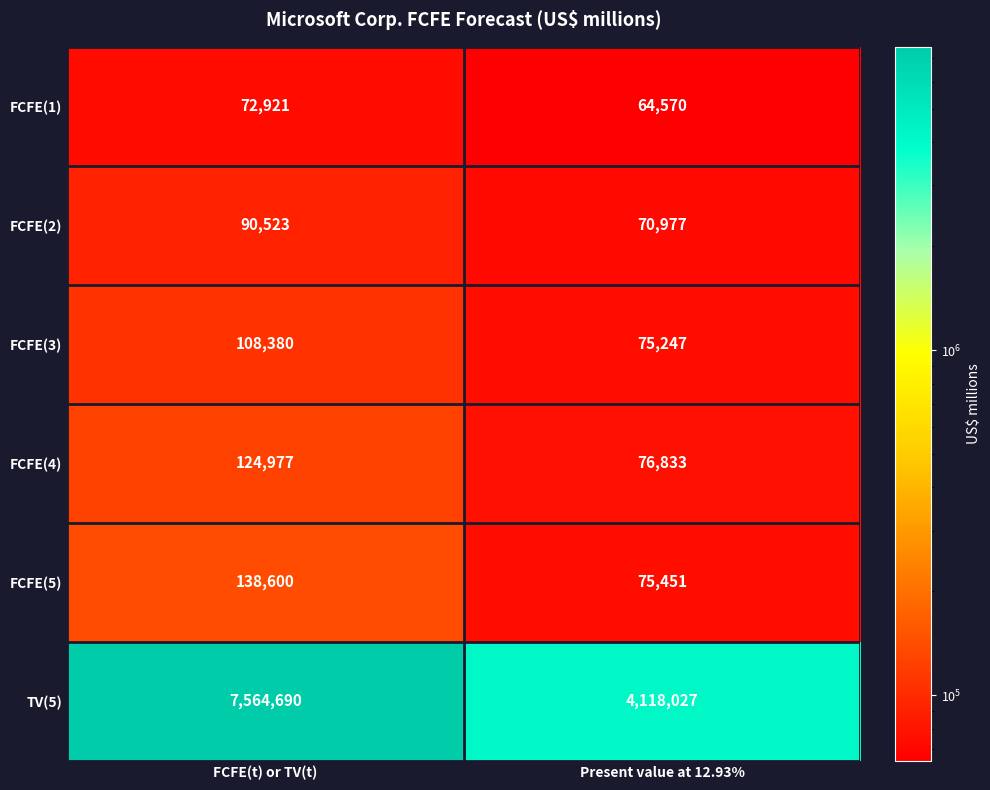

What is the difference between the maximum and minimum values in the FCFE(3) series?

33133